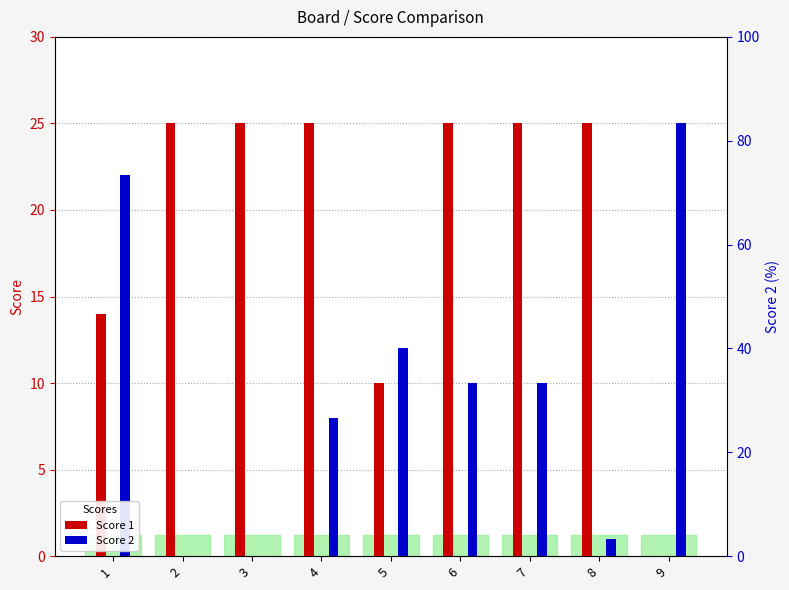

How many categories are shown in the chart?

9